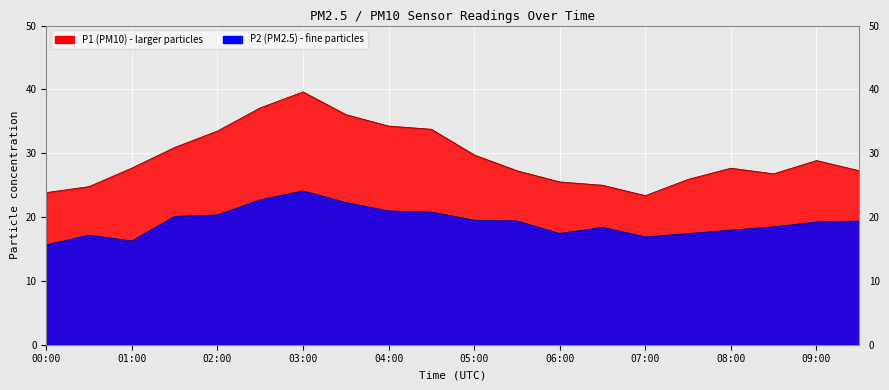

At which category is the sum across all series the highest?

03:00